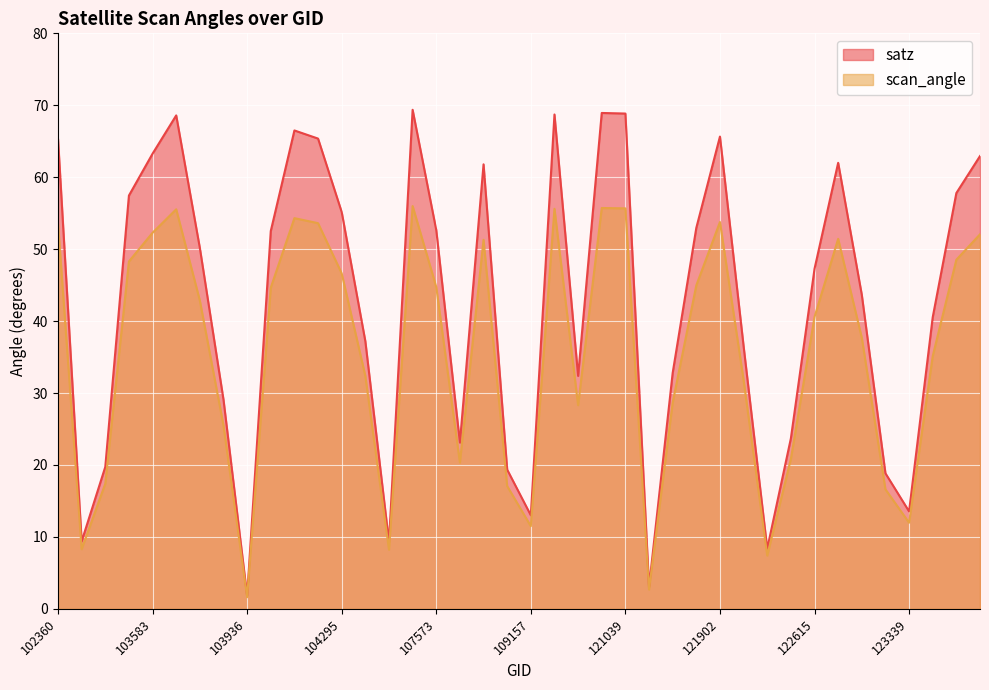

Reading left to right, list all the values displayed in this chart.

satz: 102360=65.3	102610=9.4	103219=19.7	103574=57.5	103583=63.3	103694=68.6	103702=50.2	103818=29.1	103936=1.8	104170=52.5	104177=66.5	104286=65.4	104295=55.2	104414=37.2	104530=9.3	105762=69.4	107573=52.6	108281=23.1	108632=61.8	108985=19.4	109157=13.0	109679=68.7	110213=32.4	115564=68.9	121039=68.8	121392=3.0	121567=32.8	121735=53.0	121902=65.7	122091=36.5	122262=8.4	122436=23.7	122615=47.3	122799=62.0	122983=43.6	123164=18.8	123339=13.5	123512=40.5	123685=57.8	123699=62.9
scan_angle: 102360=53.6	102610=8.3	103219=17.4	103574=48.3	103583=52.3	103694=55.5	103702=42.9	103818=25.5	103936=1.6	104170=44.6	104177=54.3	104286=53.6	104295=46.6	104414=32.4	104530=8.2	105762=56.0	107573=44.8	108281=20.3	108632=51.3	108985=17.1	109157=11.5	109679=55.6	110213=28.3	115564=55.7	121039=55.7	121392=2.7	121567=28.7	121735=45.0	121902=53.8	122091=31.8	122262=7.4	122436=20.8	122615=40.6	122799=51.4	122983=37.7	123164=16.6	123339=12.0	123512=35.1	123685=48.5	123699=52.1